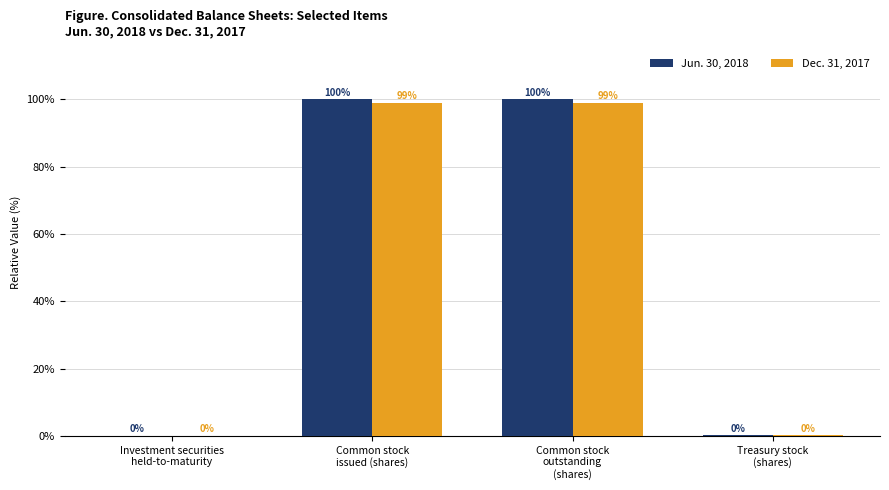

Which series has the largest total across all categories?

Jun. 30, 2018